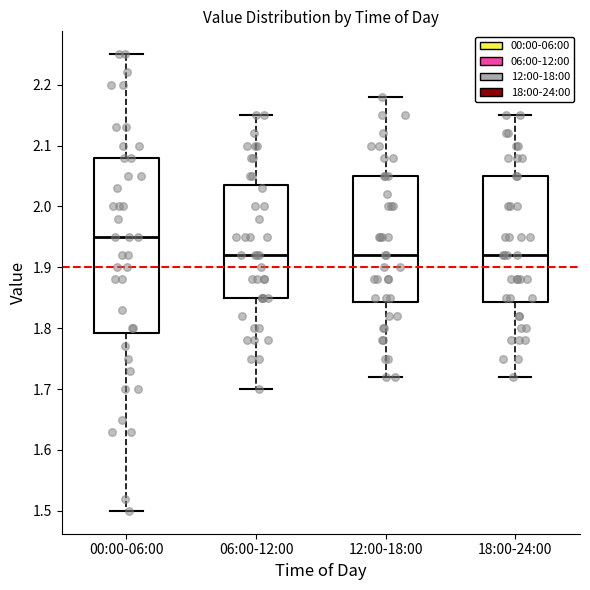

Which box is the tallest, from its lower edge to its upper edge?

00:00-06:00